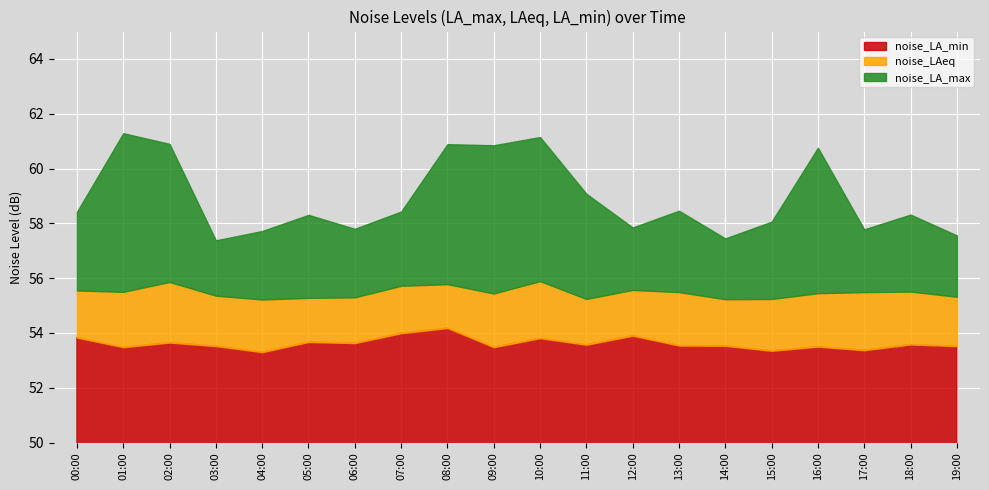

Which series has the largest total across all categories?

noise_LA_max